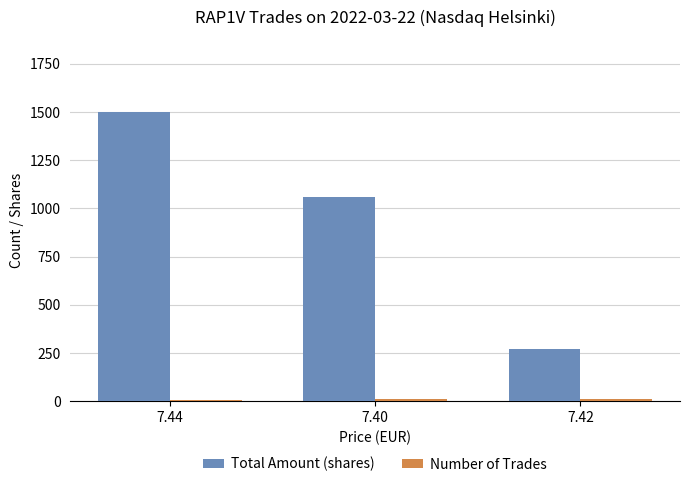

Which series has the largest total across all categories?

Total Amount (shares)